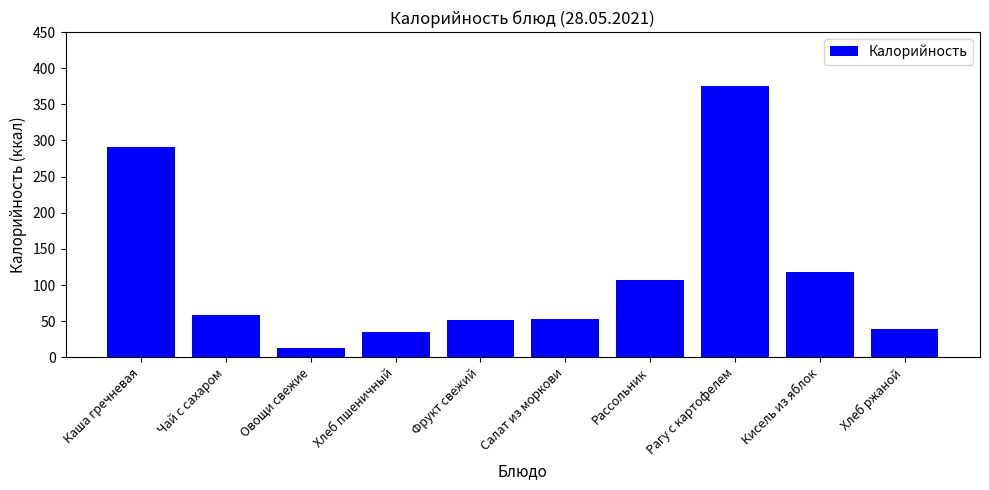

What is the minimum value shown in the chart?

13.0